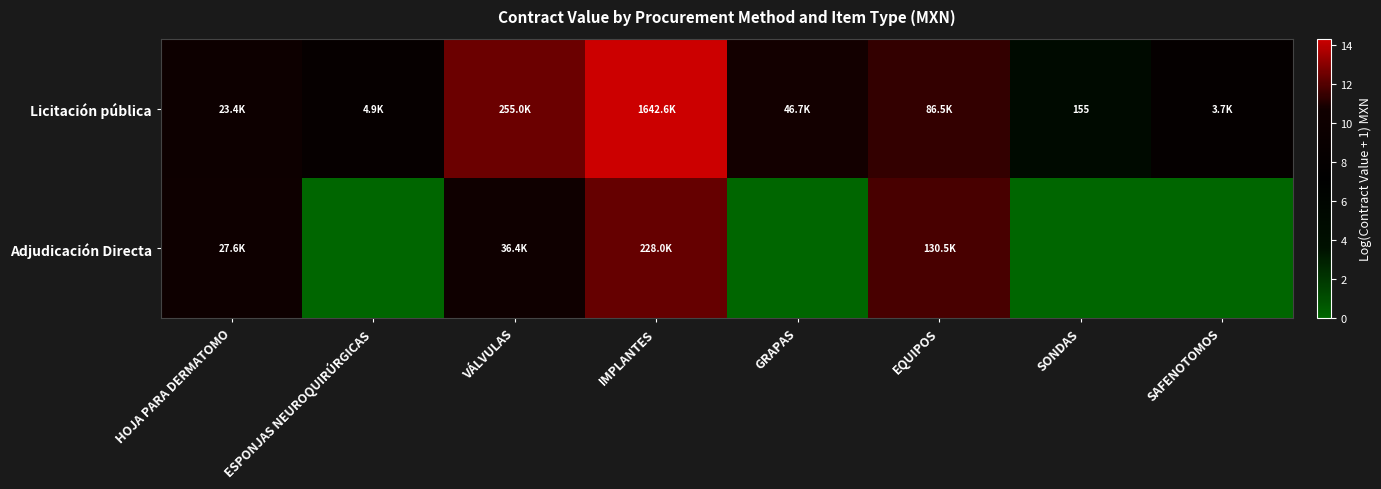

At EQUIPOS, list the series in order from largest to smallest.

Adjudicación Directa, Licitación pública